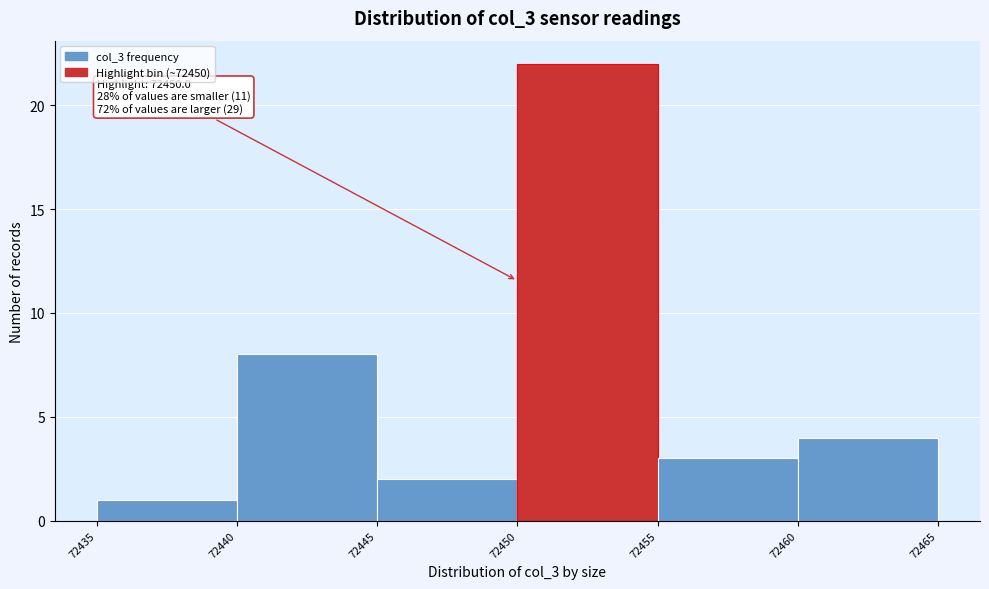

Over which range of the x-axis is the bar tallest?

72450 to 72455